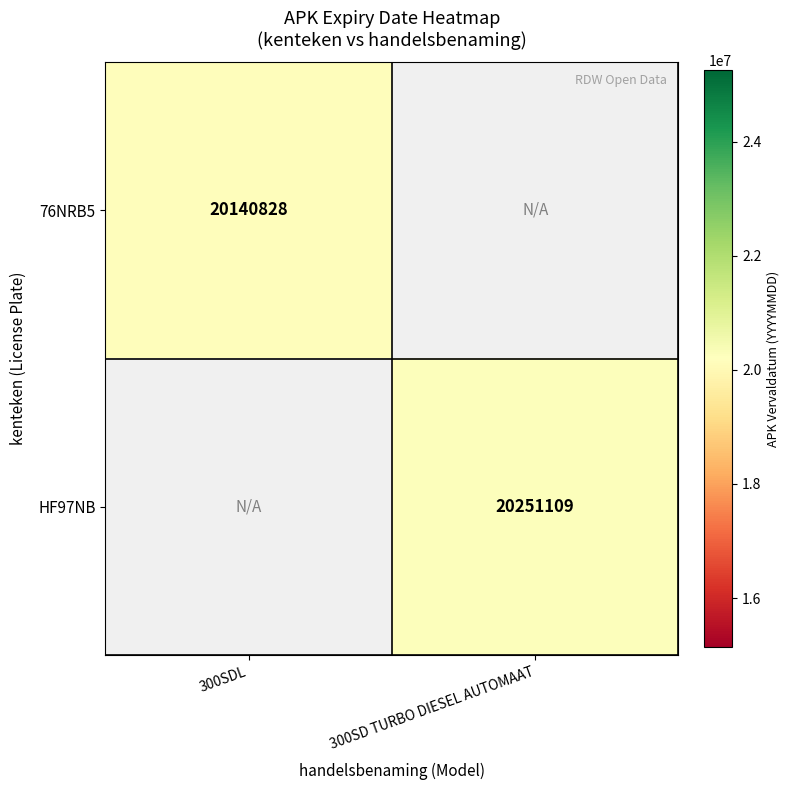

Which has a higher value, 300SDL or 300SD TURBO DIESEL AUTOMAAT?

300SD TURBO DIESEL AUTOMAAT